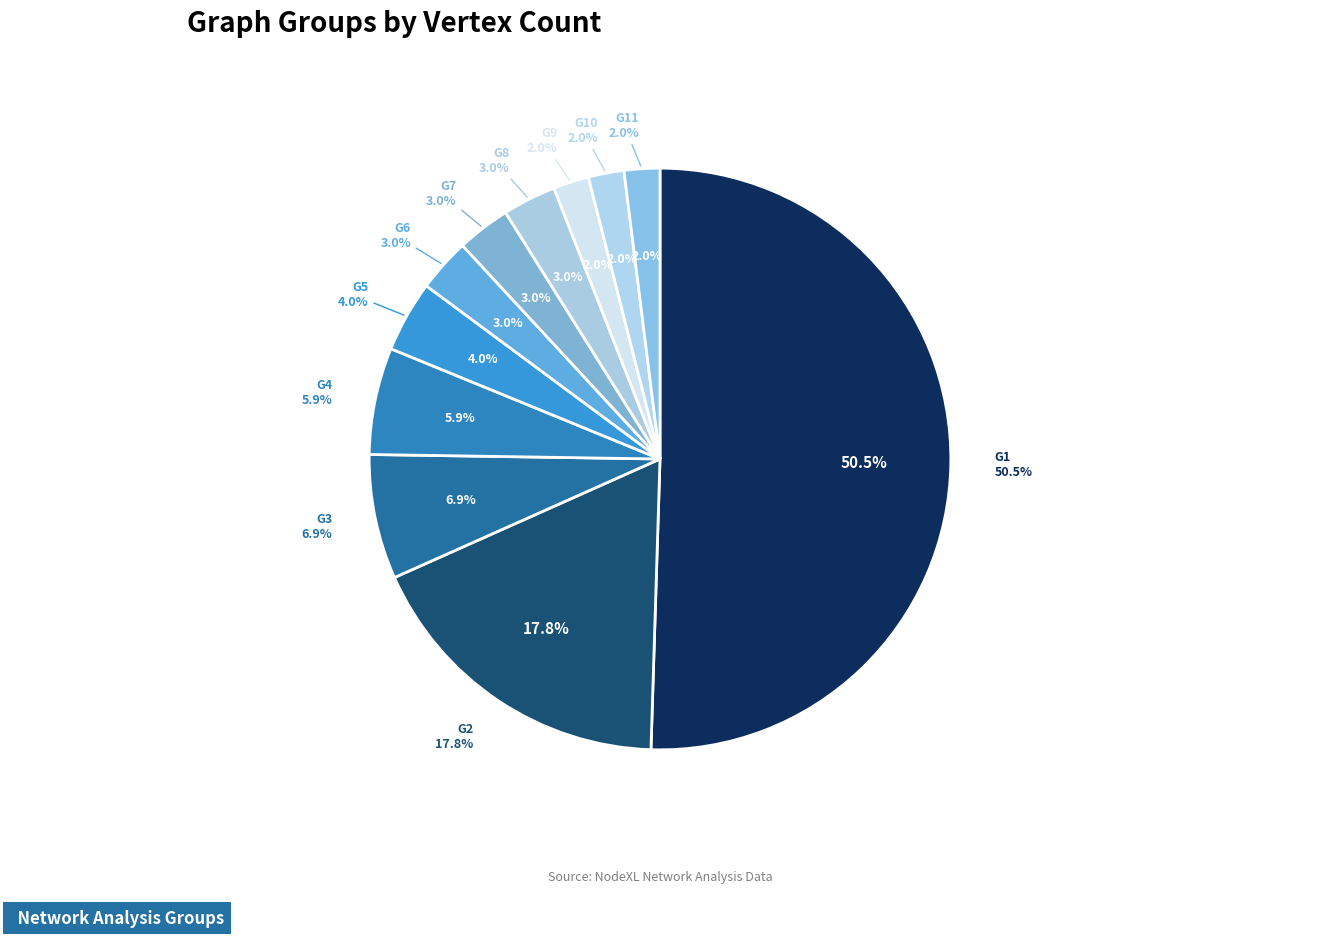

What percentage is the G5 slice, to the nearest percent?

4%